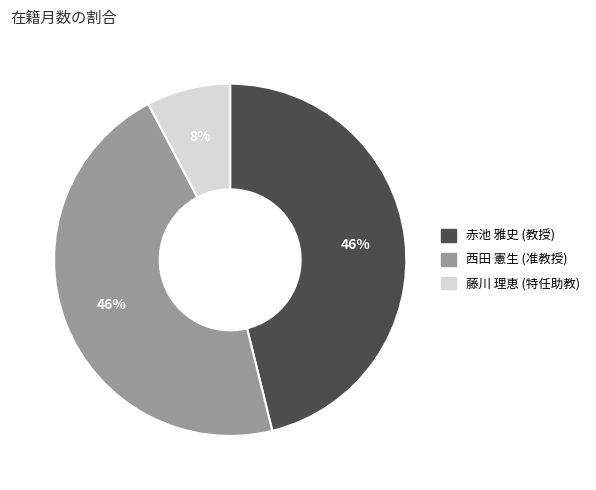

Which has a higher value, 藤川 理恵 (特任助教) or 西田 憲生 (准教授)?

西田 憲生 (准教授)